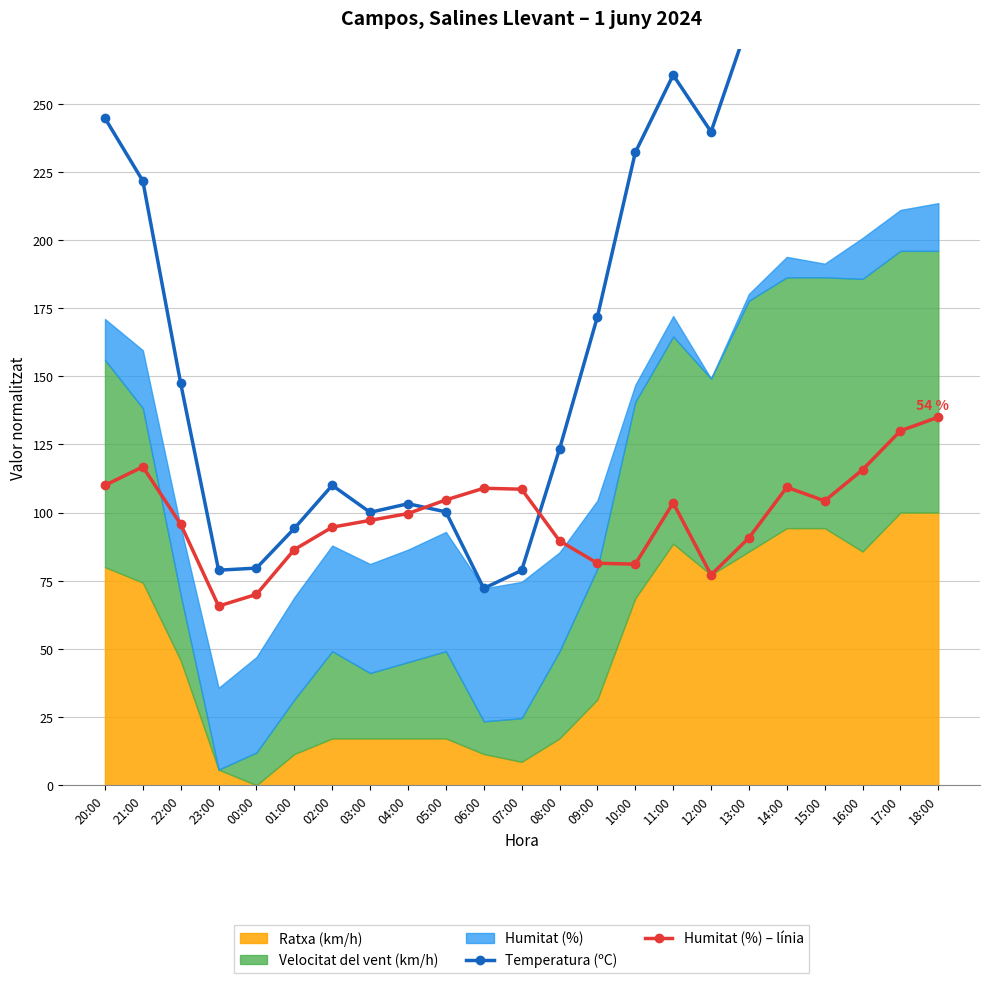

The value of Humitat (%) – línia at 01:00 is 144.0. True or false?

False